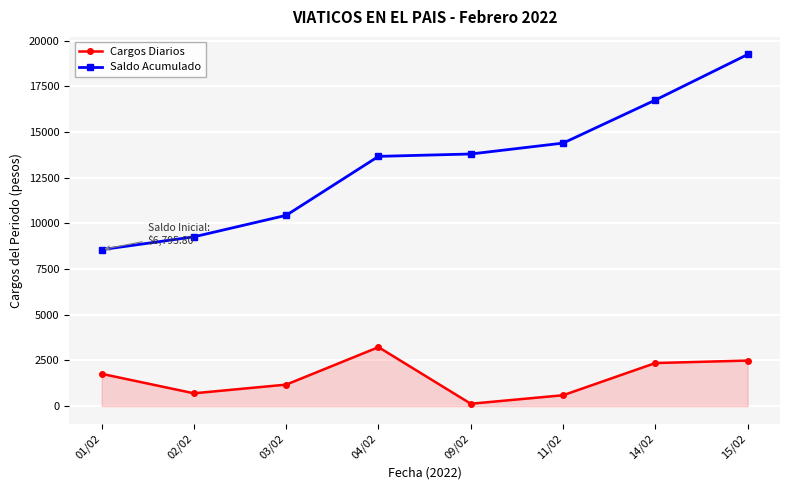

Is it true that Saldo Acumulado equals 8563.8 at 01/02?

True